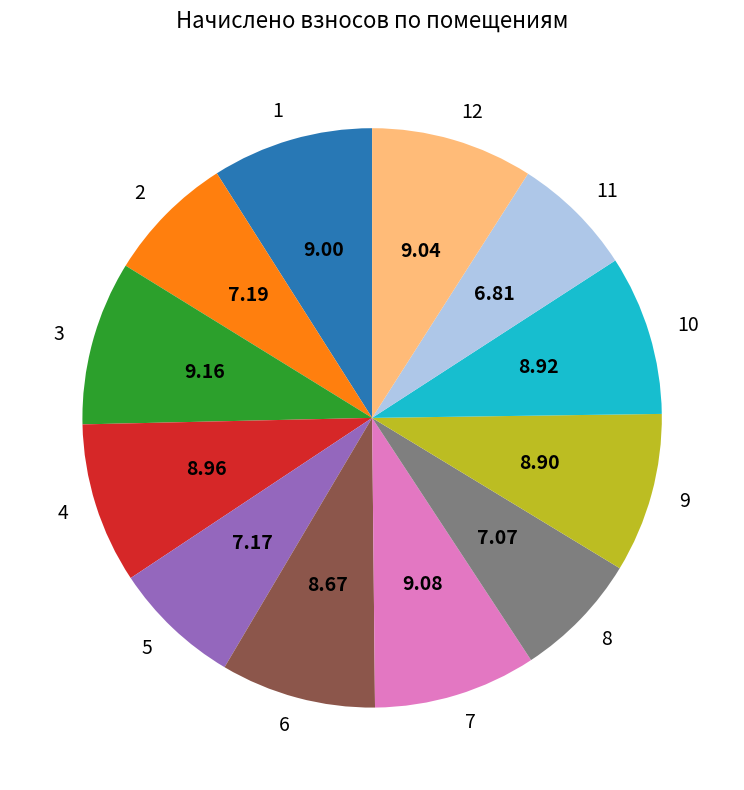

Is there a majority slice in this chart?

No